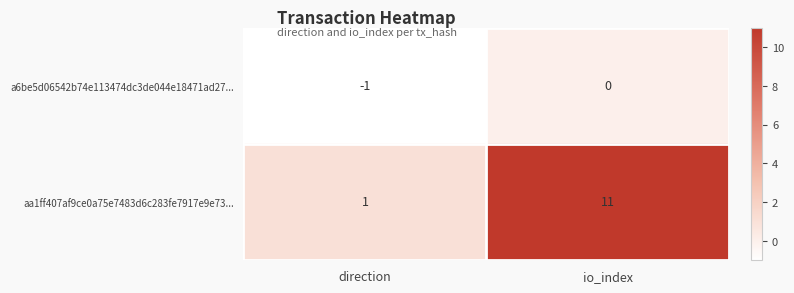

Is it true that aa1ff407af9ce0a75e7483d6c283fe7917e9e73... equals 7 at io_index?

False